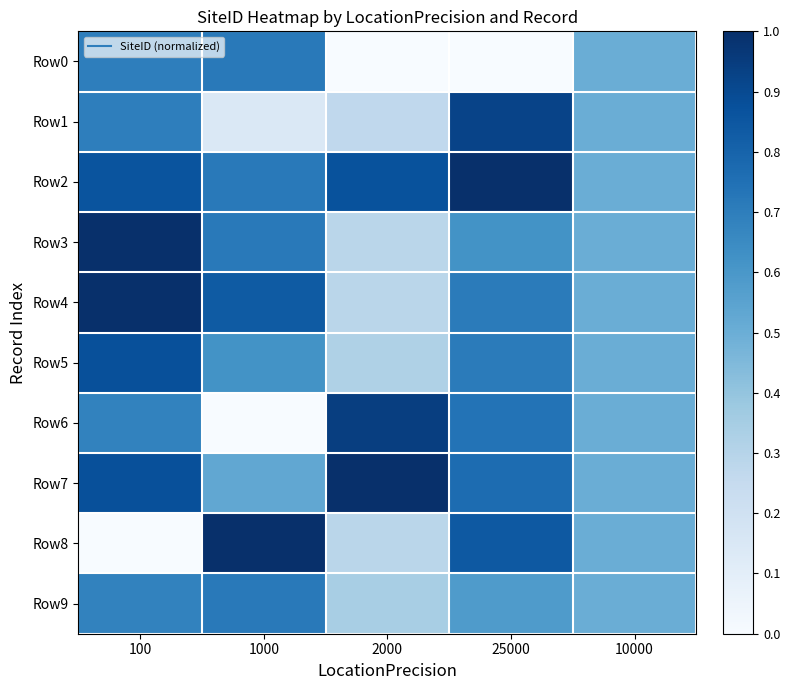

Between 1000 and 25000, which series saw the biggest shift?

Row1